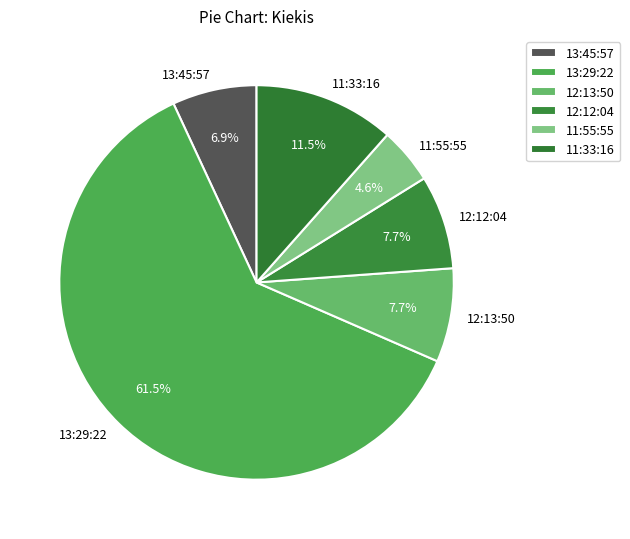

Approximately how many times larger is the value at 11:55:55 compared to 13:45:57?

0.7